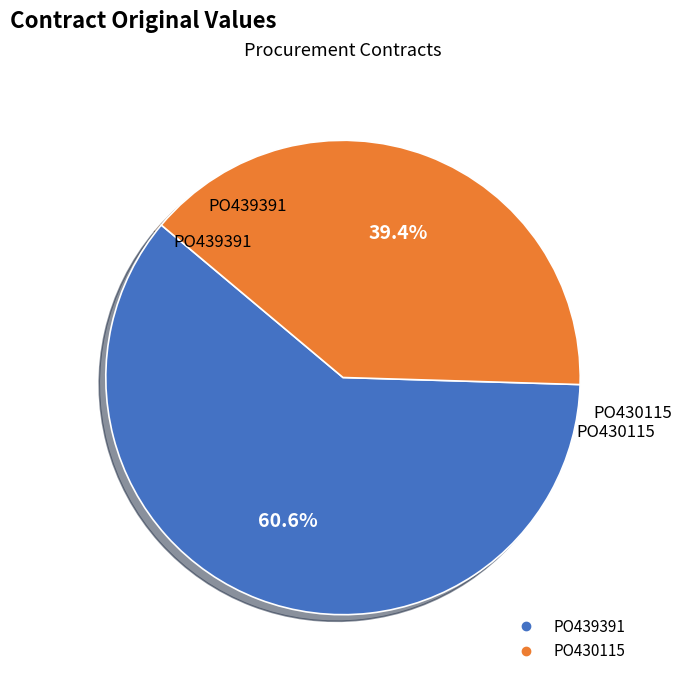

Which slice represents more than half of the pie?

PO439391